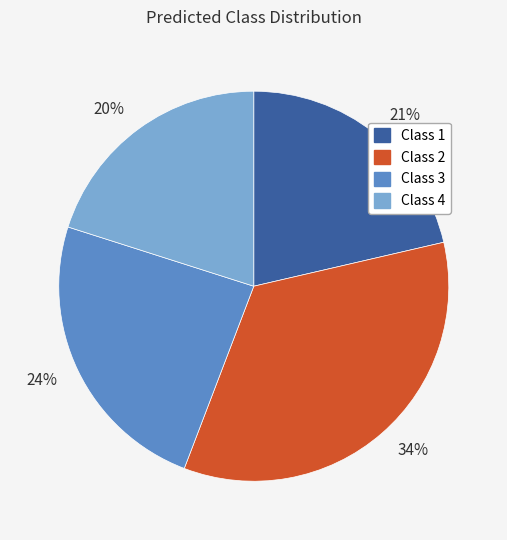

Is 21% the majority of the pie?

No